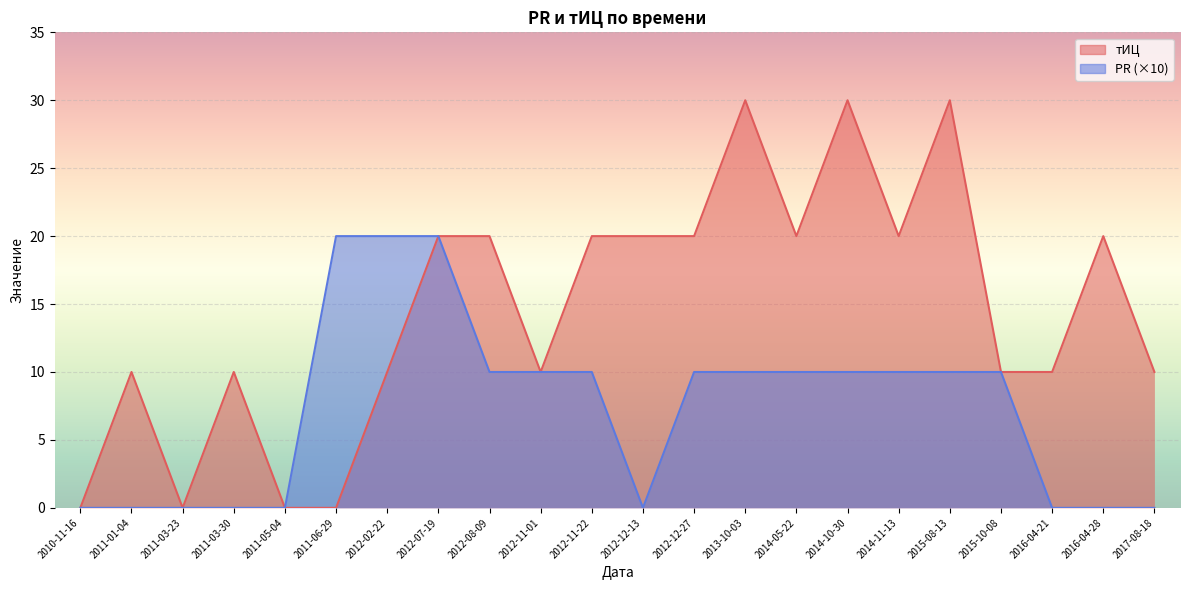

Which series has the widest spread of values?

тИЦ